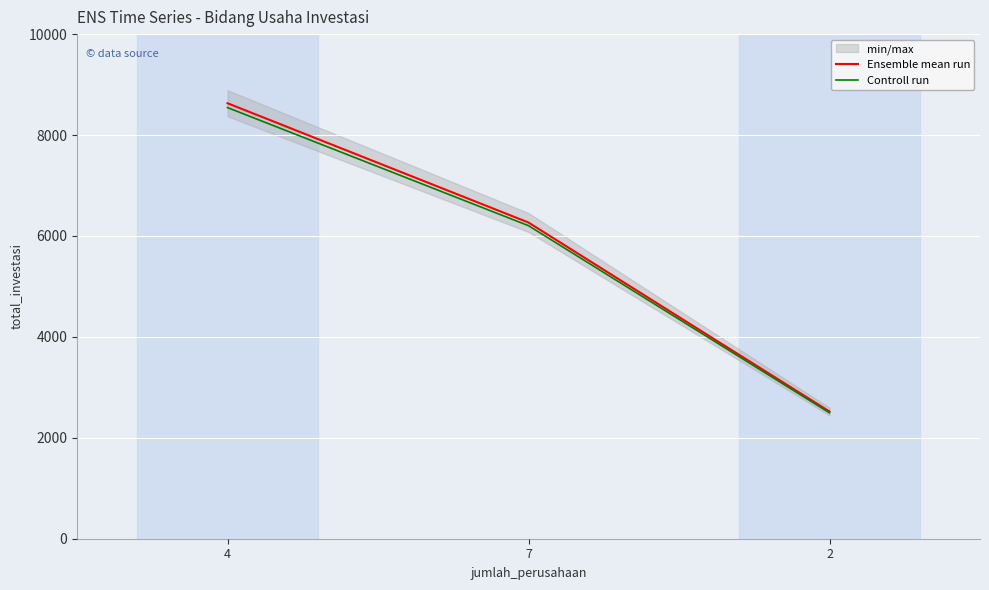

What is the sum of all Ensemble mean run values?

17416.3